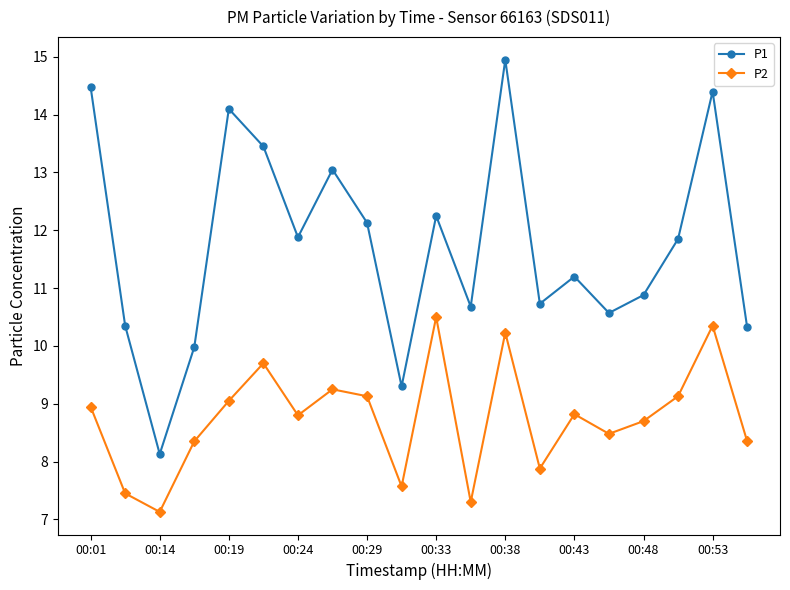

True or false: P1 has more than 1 points higher than both neighbors.

True